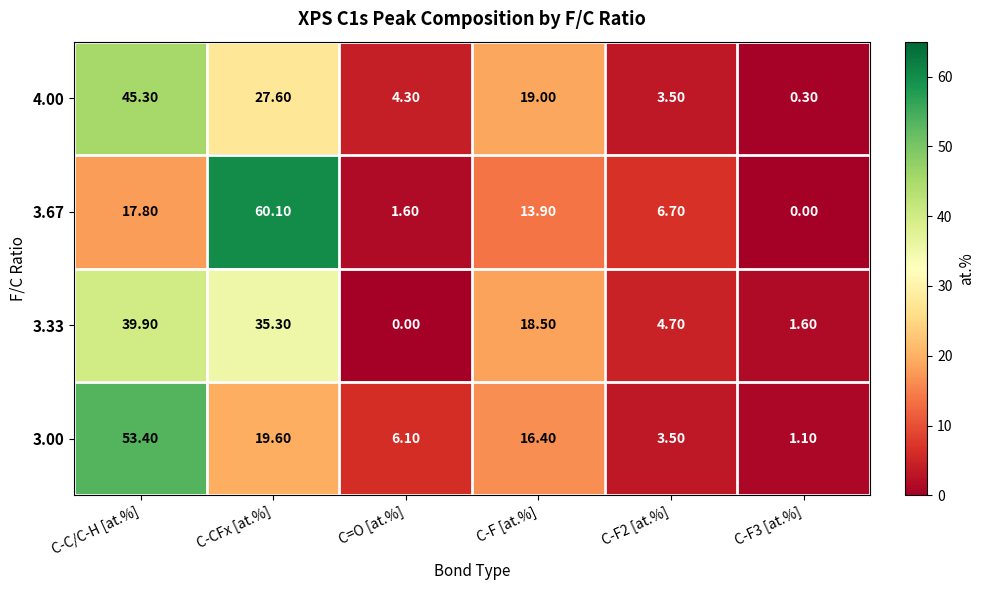

How many categories are shown in the chart?

6